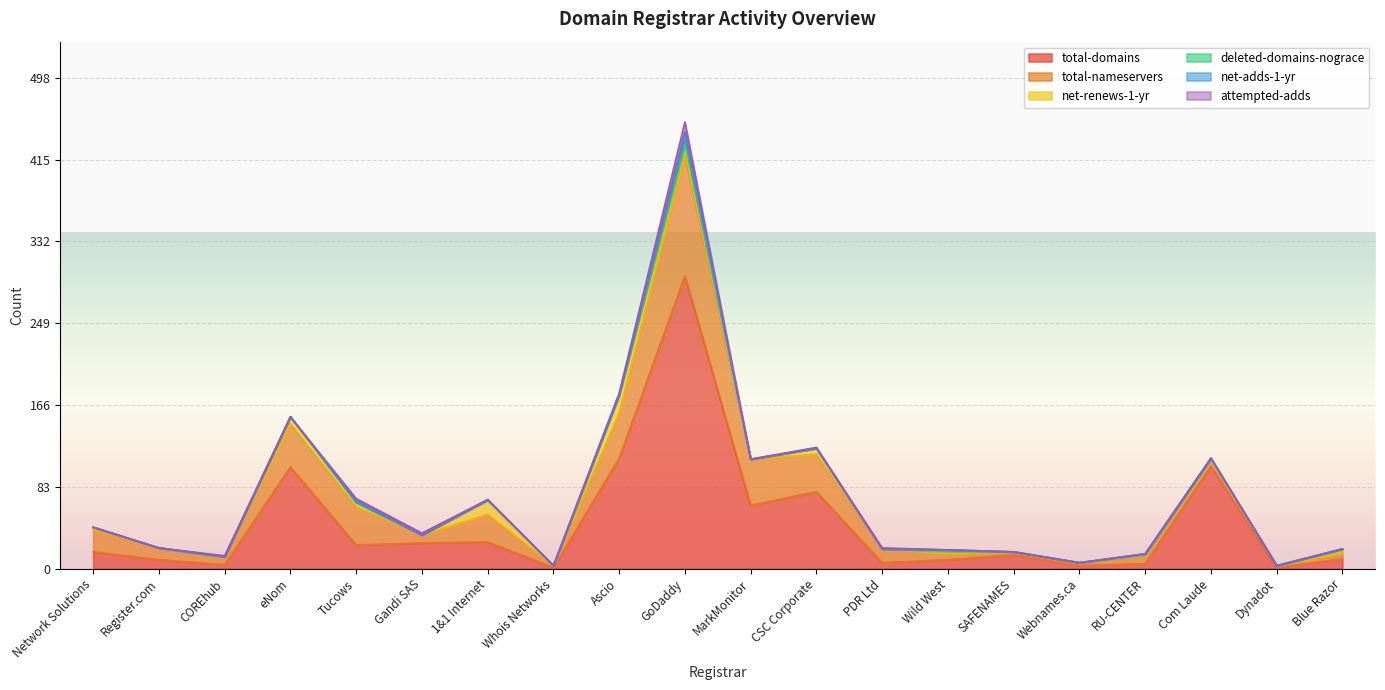

How many lines are shown in the chart?

6